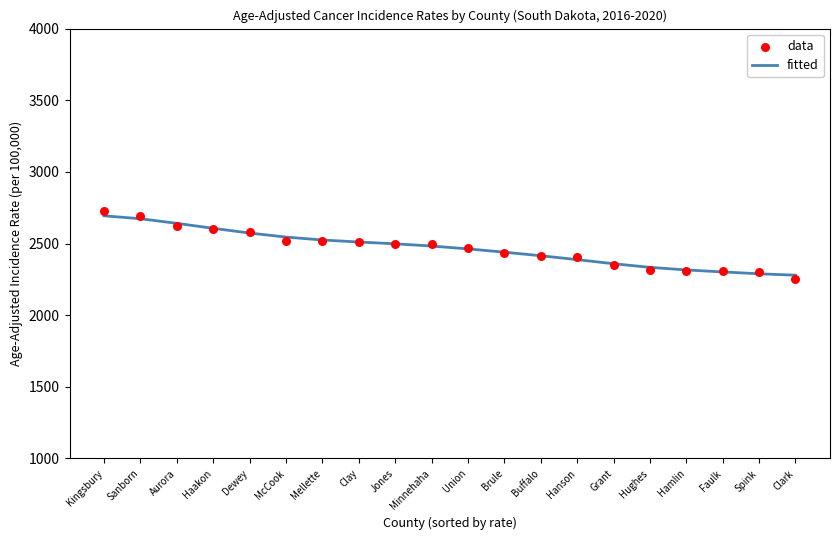

Which series has the largest total across all categories?

fitted